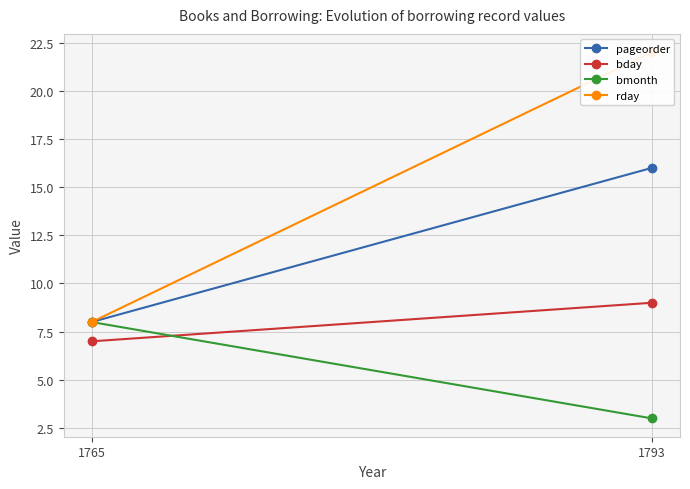

What is the total value across all series at 1793?

50